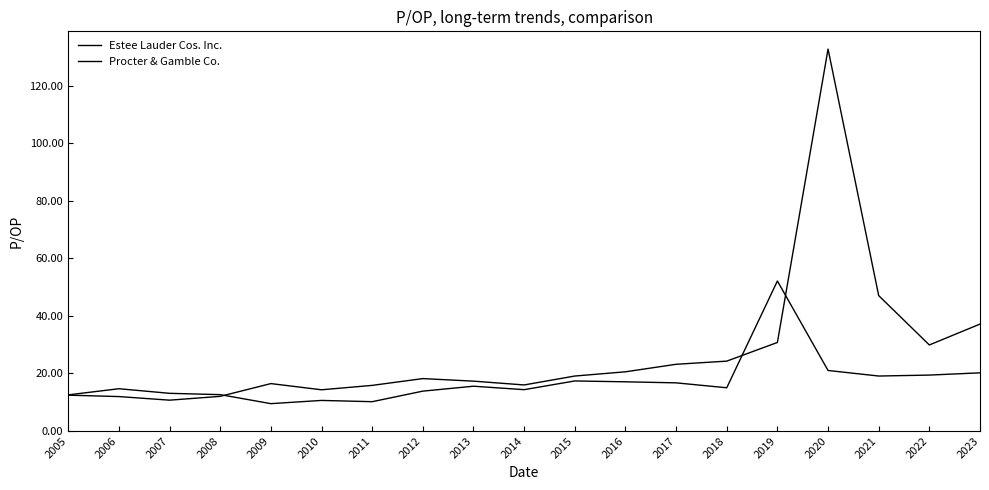

The Estee Lauder Cos. Inc. series shows 20.1 at 2008. True or false?

False